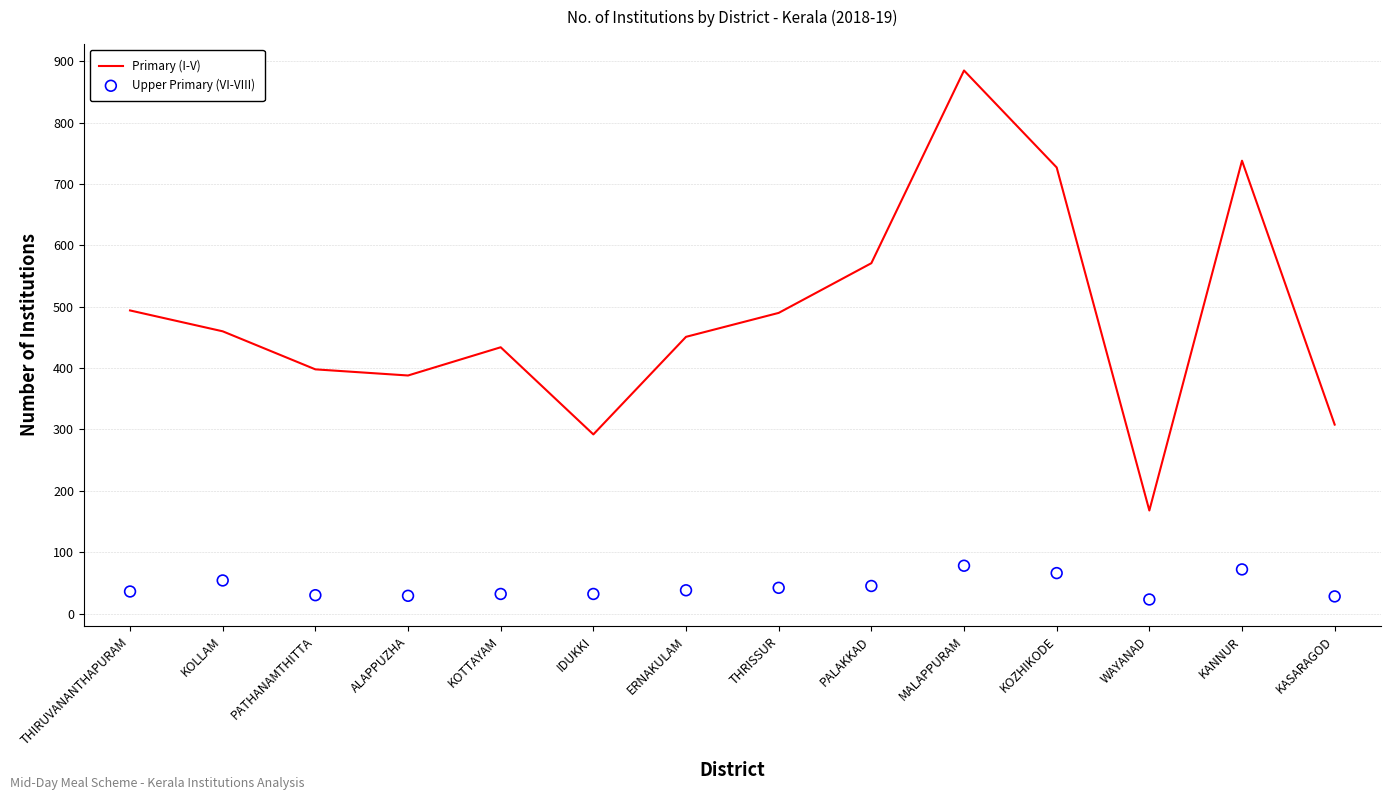

At which category is the sum across all series the highest?

MALAPPURAM